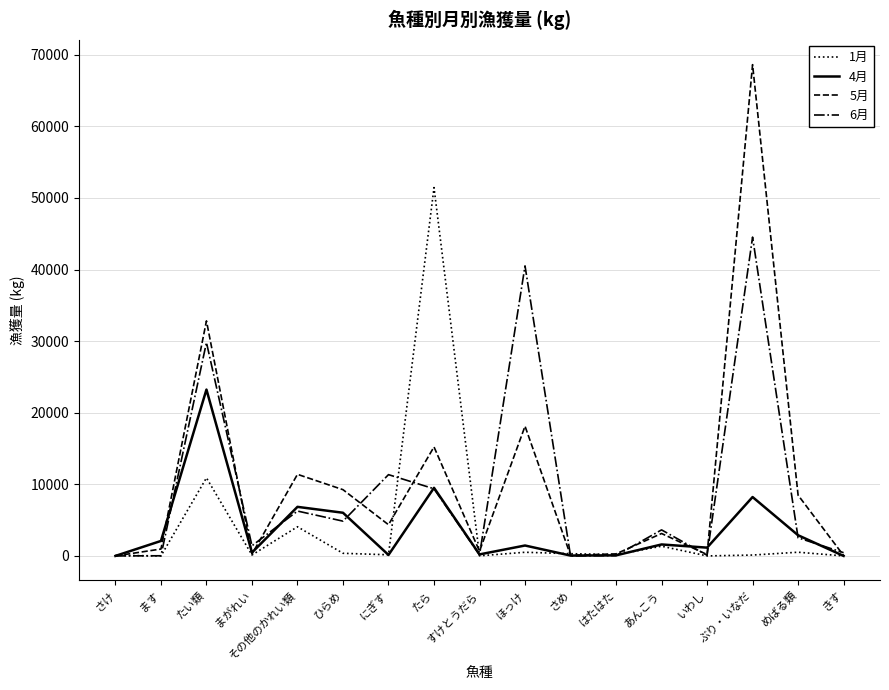

At which label does 5月 reach its peak?

ぶり・いなだ